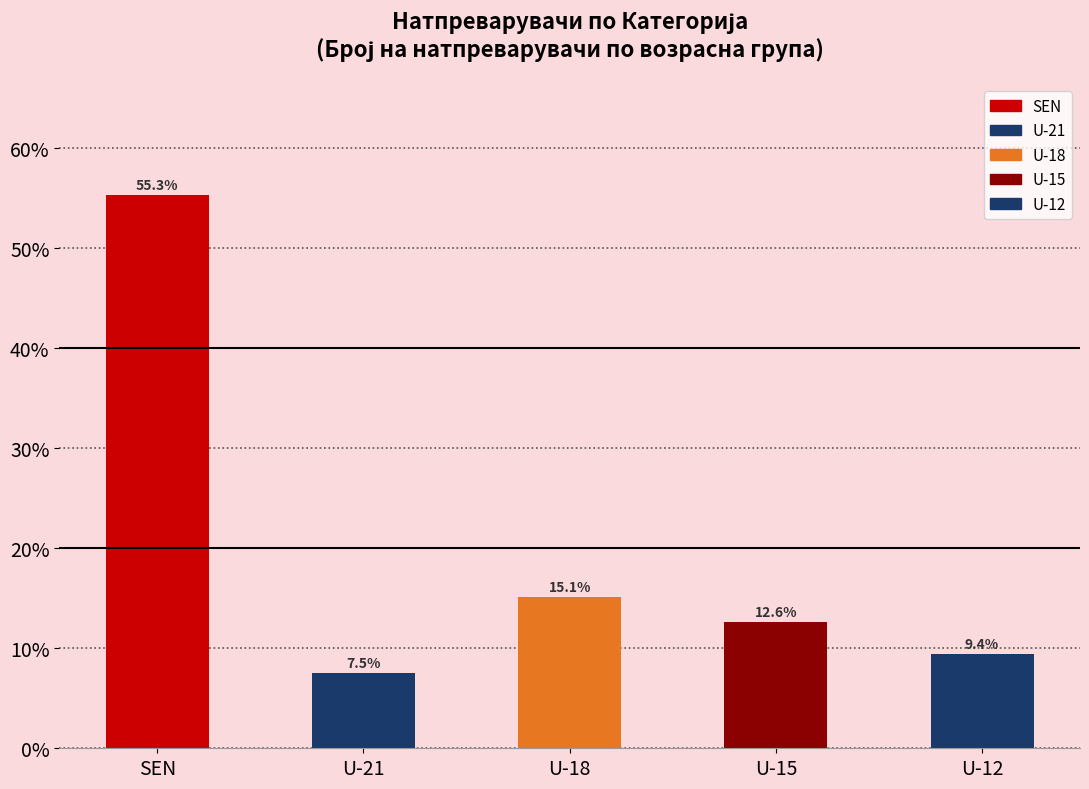

What is the difference between the maximum and minimum values?

47.8